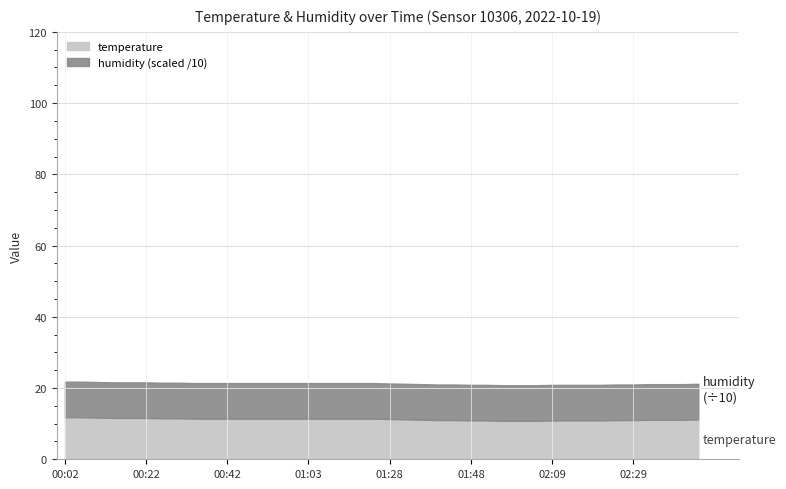

Is it true that temperature equals 5.6 at 01:19?

False